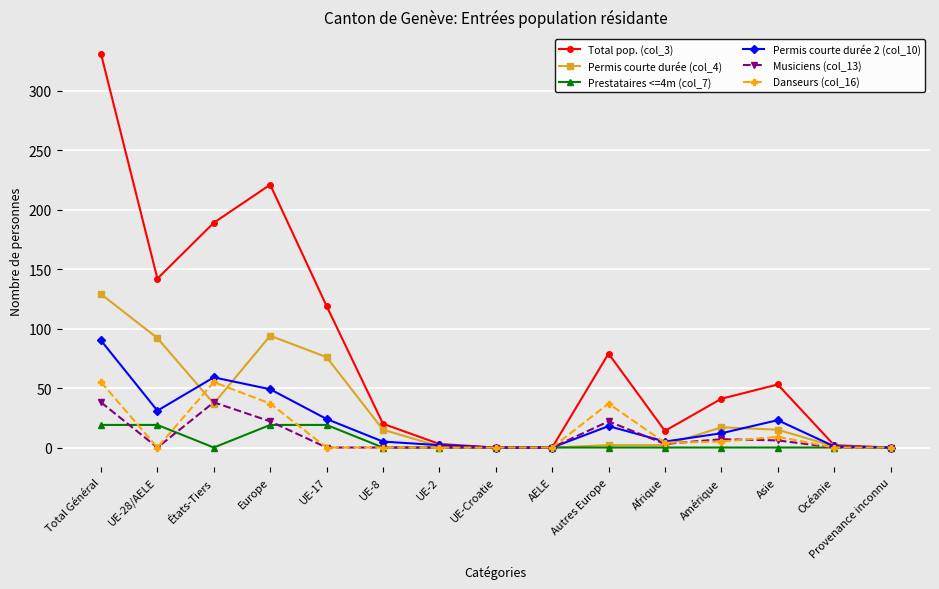

True or false: Permis courte durée (col_4) and Musiciens (col_13) cross at least once.

True